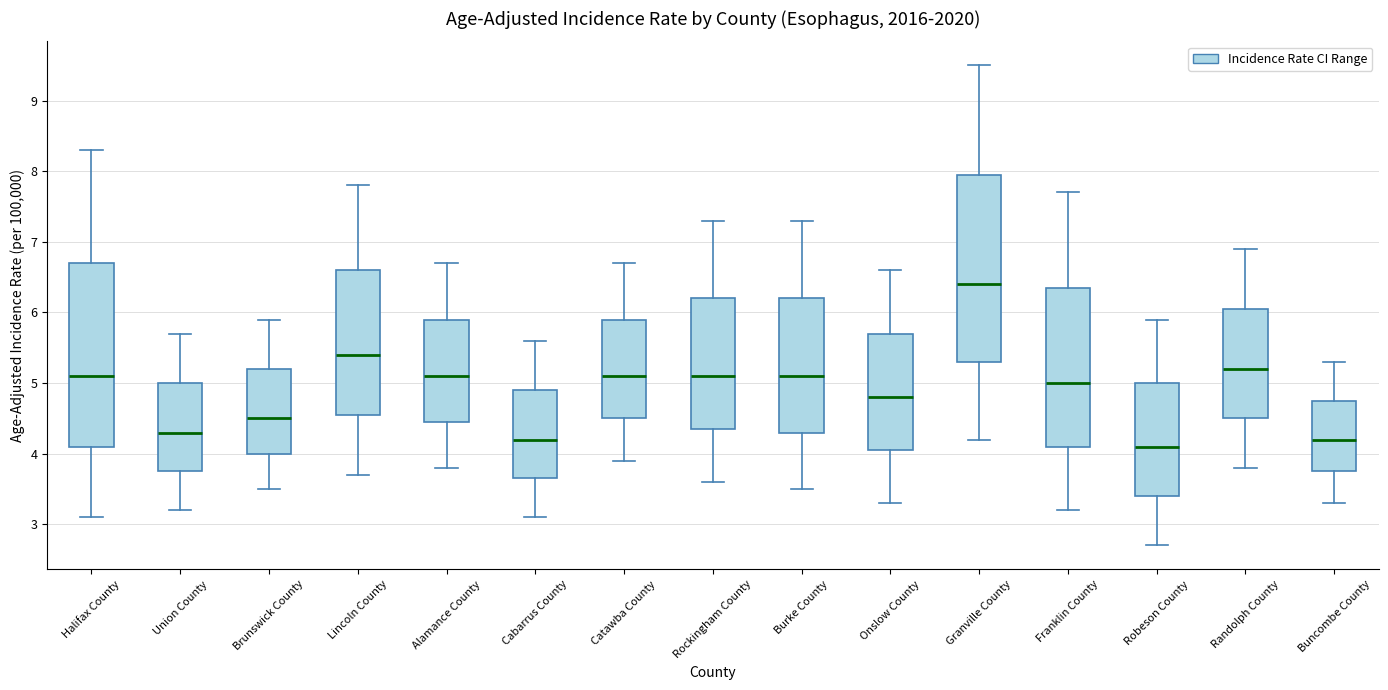

Where does the lower whisker of the box for Onslow County end on the y-axis? The values are not printed on the chart, so give them approximately, as read against the axis.

3.3